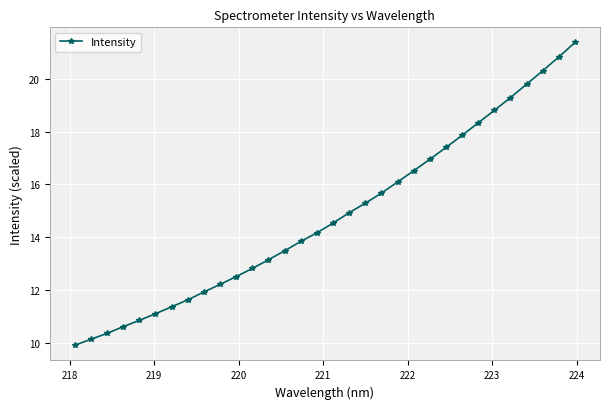

What is the value of the 24th point from the left?

17.4